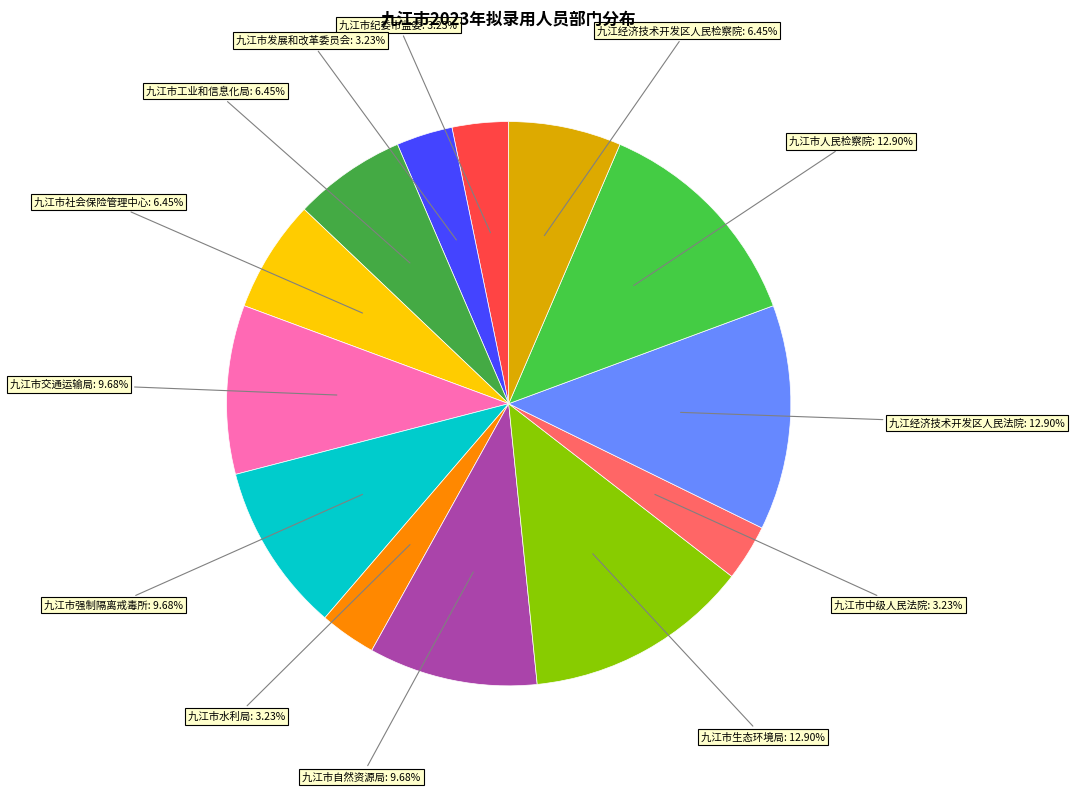

To the nearest percent, what is the difference between the largest and smallest slice percentages?

10%